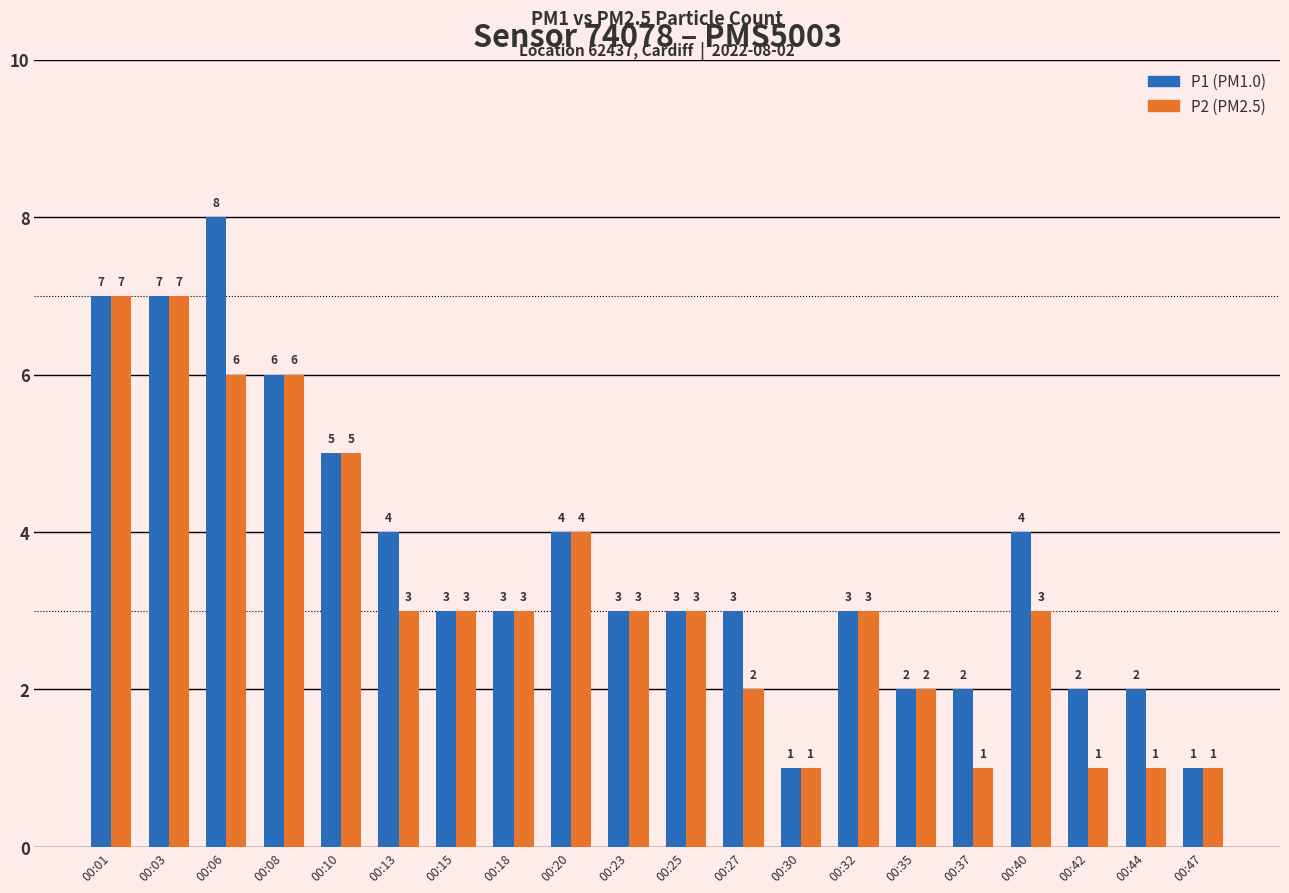

What is the total value across all series at 00:42?

3